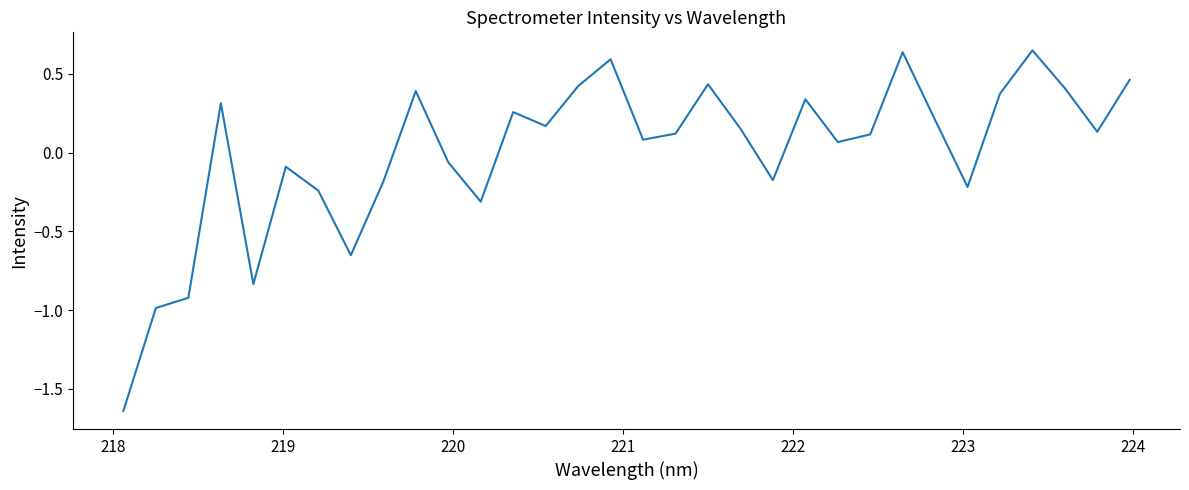

What is the difference between the maximum and minimum values?

2.3